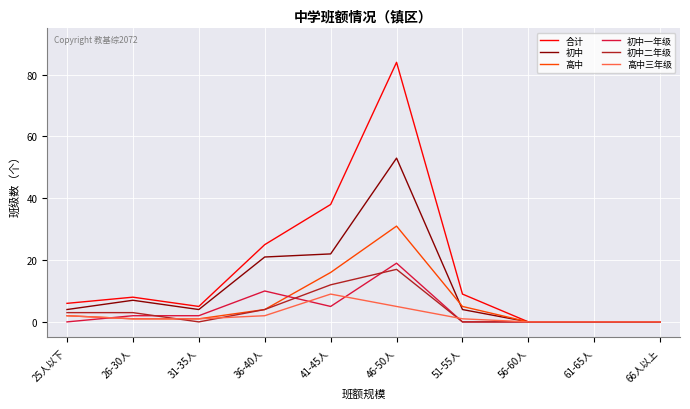

At which label is 初中 closest to 26?

41-45人